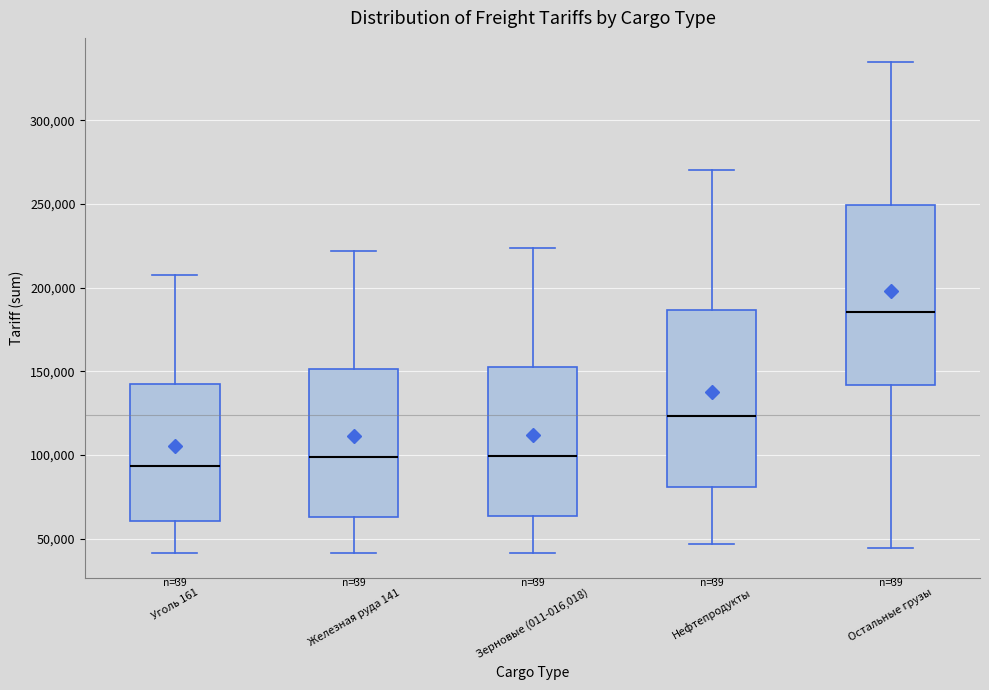

Which box's median line is the highest?

Остальные грузы